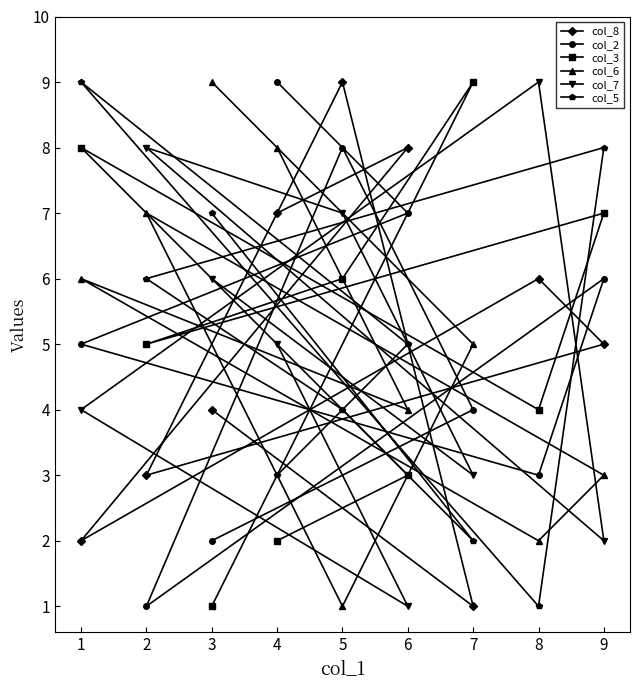

True or false: col_5 and col_6 intersect in this chart.

True